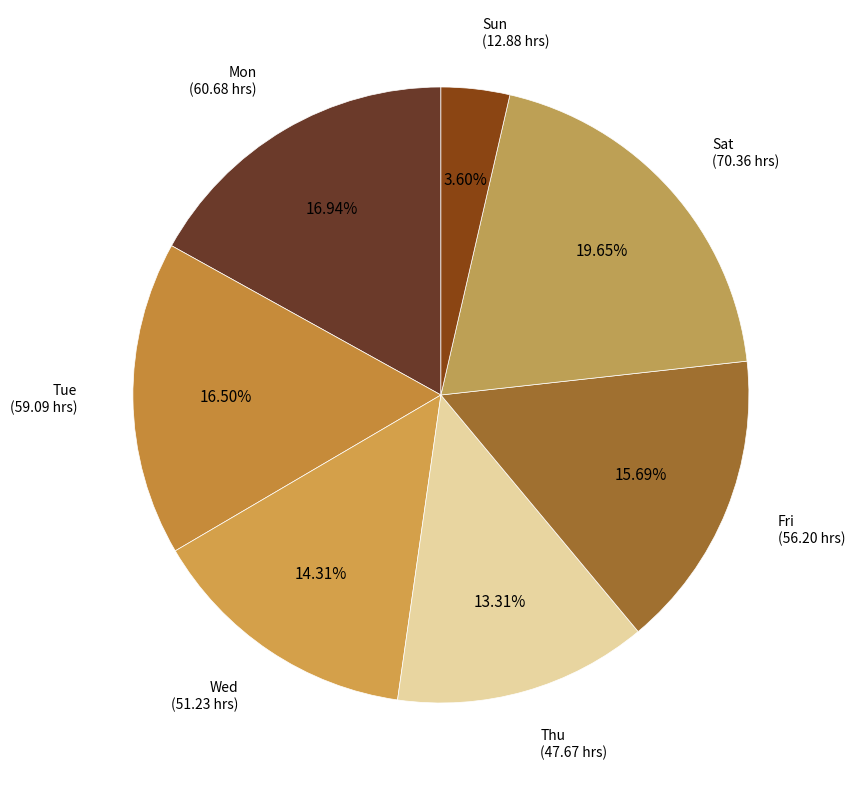

Which category has the biggest portion of the pie?

Sat